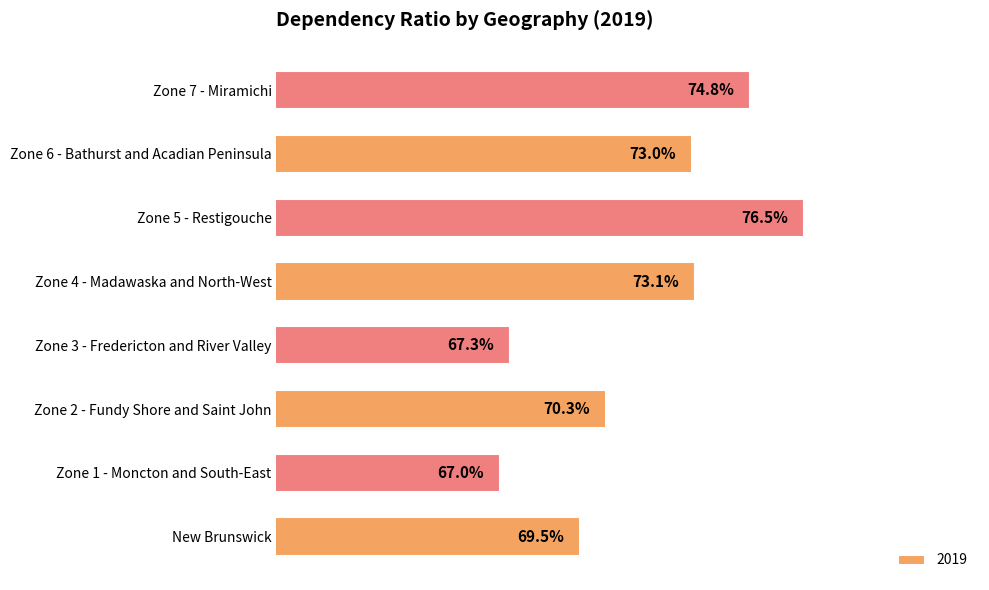

Where is the data nearest to the value 71?

Zone 2 - Fundy Shore and Saint John